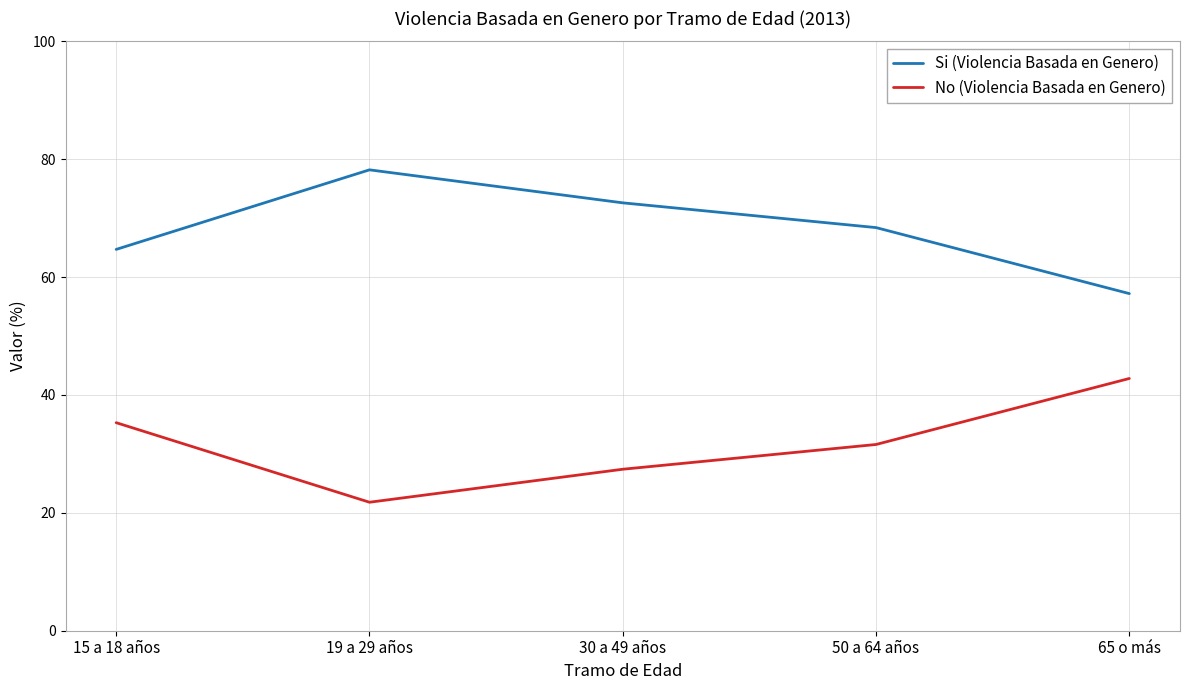

True or false: Si (Violencia Basada en Genero) and No (Violencia Basada en Genero) intersect in this chart.

False